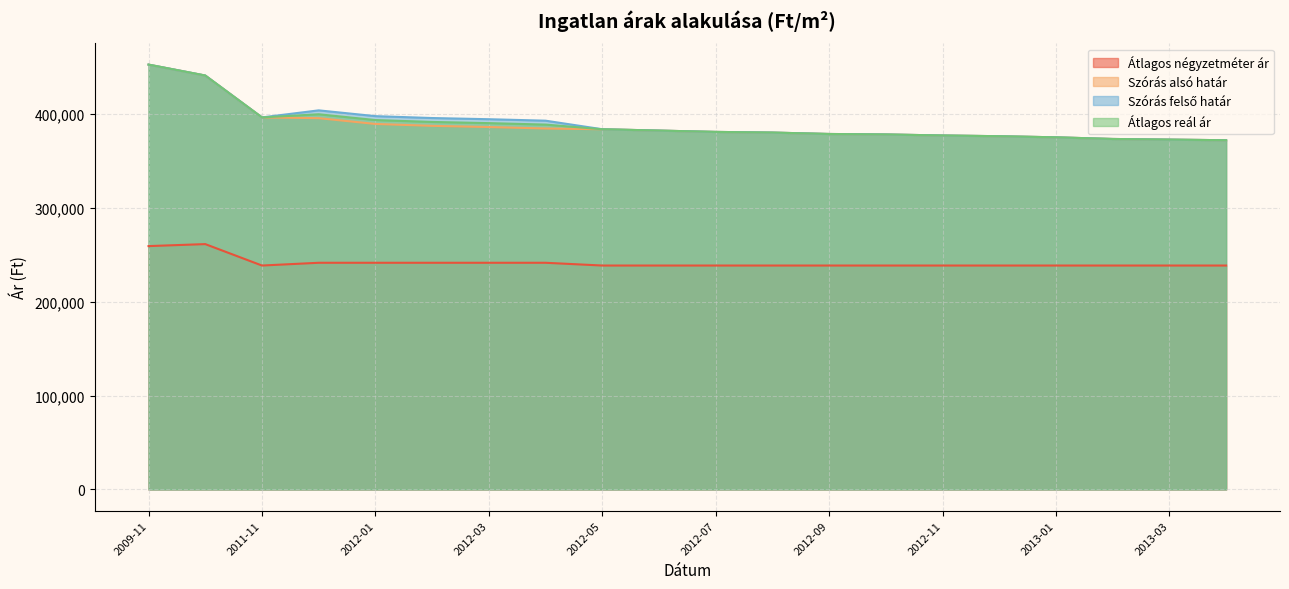

How many lines are shown in the chart?

4